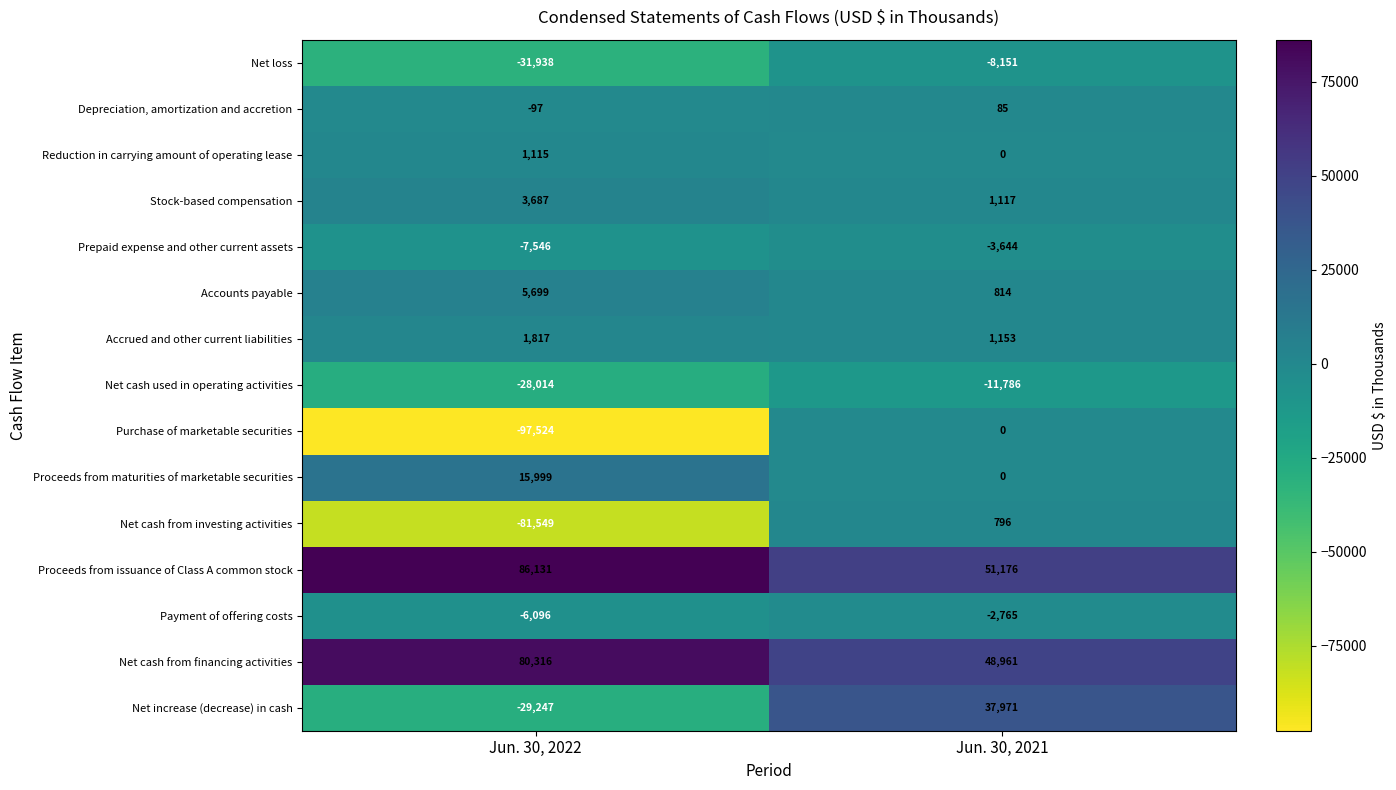

What is the difference between the highest and lowest values at Jun. 30, 2021?

62962